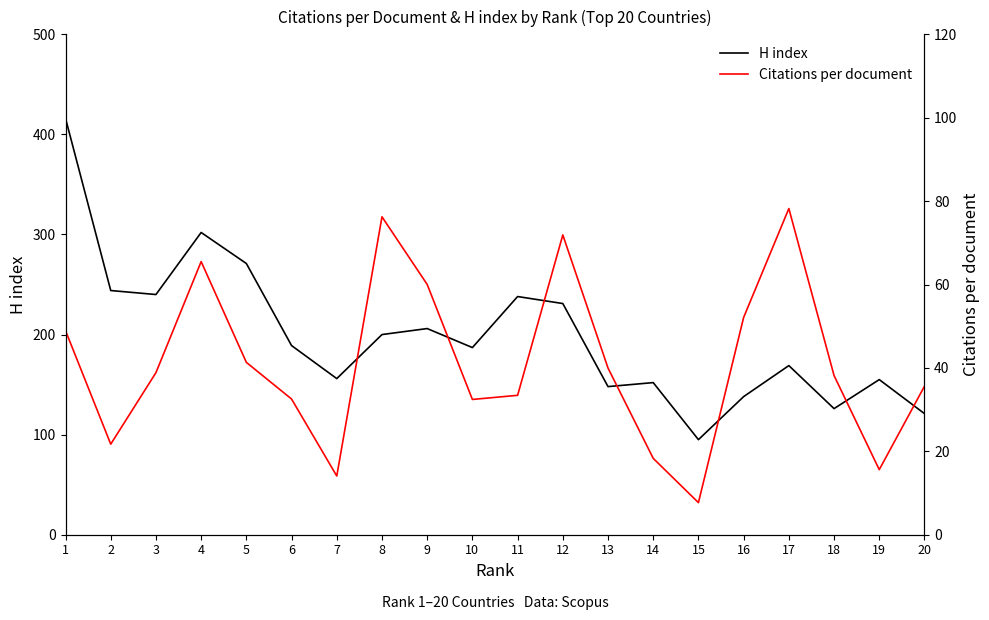

At which label does H index reach its minimum?

15